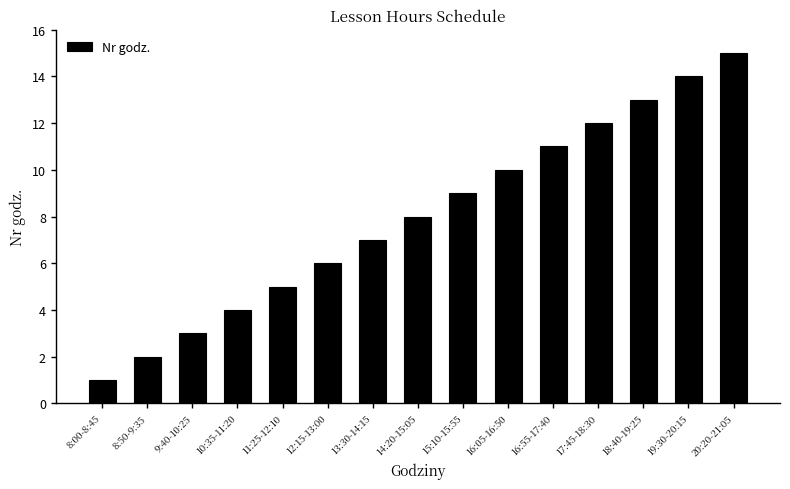

How many series are shown in this chart?

1